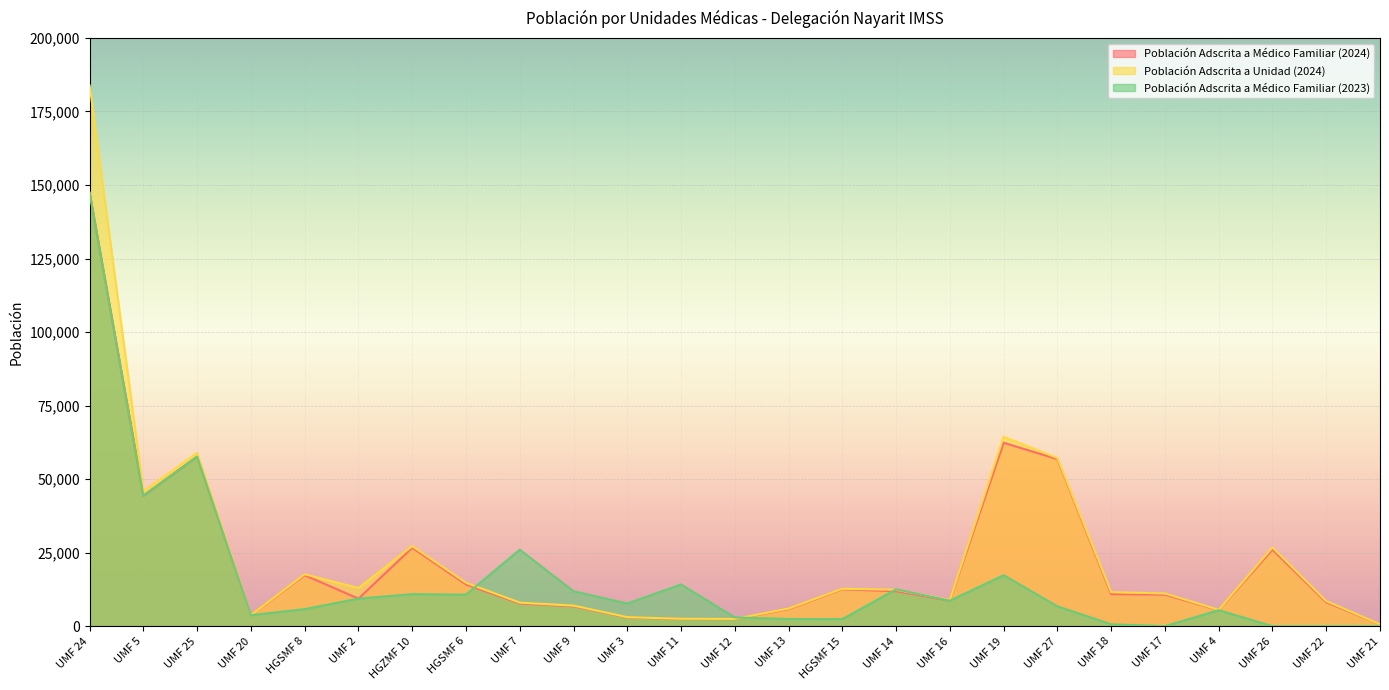

How many lines are shown in the chart?

3